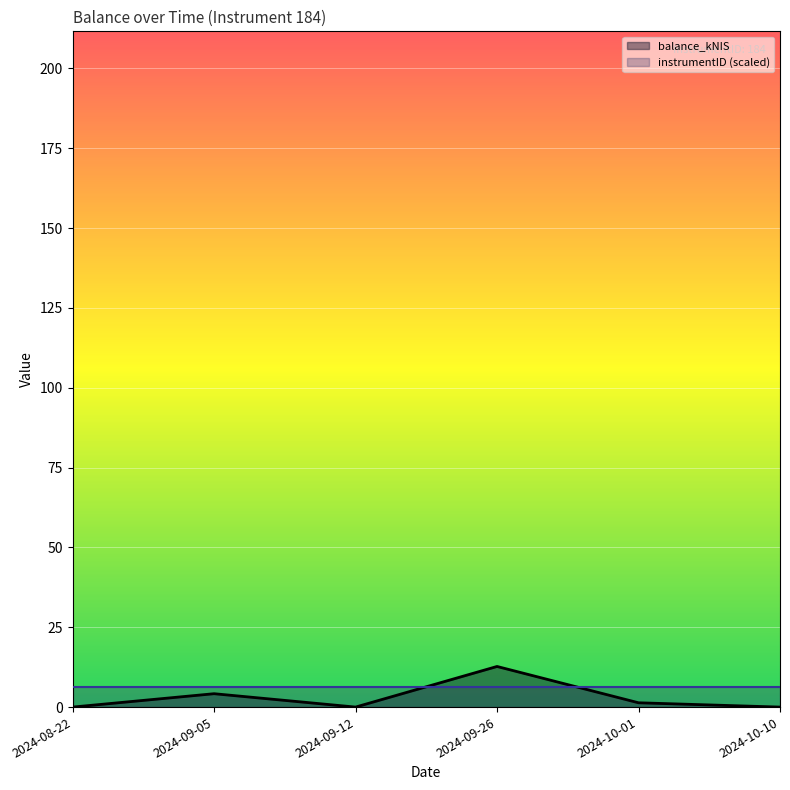

Reading left to right, transcribe all the data shown in this chart.

0.0	4.2	0.0	12.7	1.4	0.0